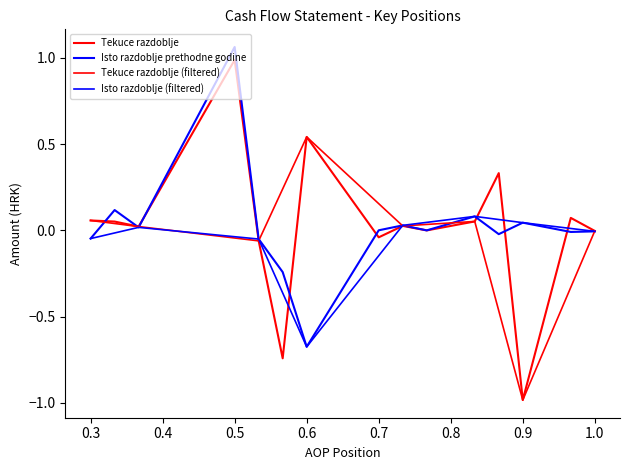

Reading left to right, list all the values displayed in this chart.

Tekuce razdoblje: 0.1	0.1	0.0	1.0	-0.1	-0.7	0.5	-0.0	0.0	-0.0	0.1	0.3	-1.0	0.1	-0.0
Isto razdoblje prethodne godine: -0.0	0.1	0.0	1.1	-0.1	-0.2	-0.7	0.0	0.0	-0.0	0.1	-0.0	0.0	-0.0	-0.0